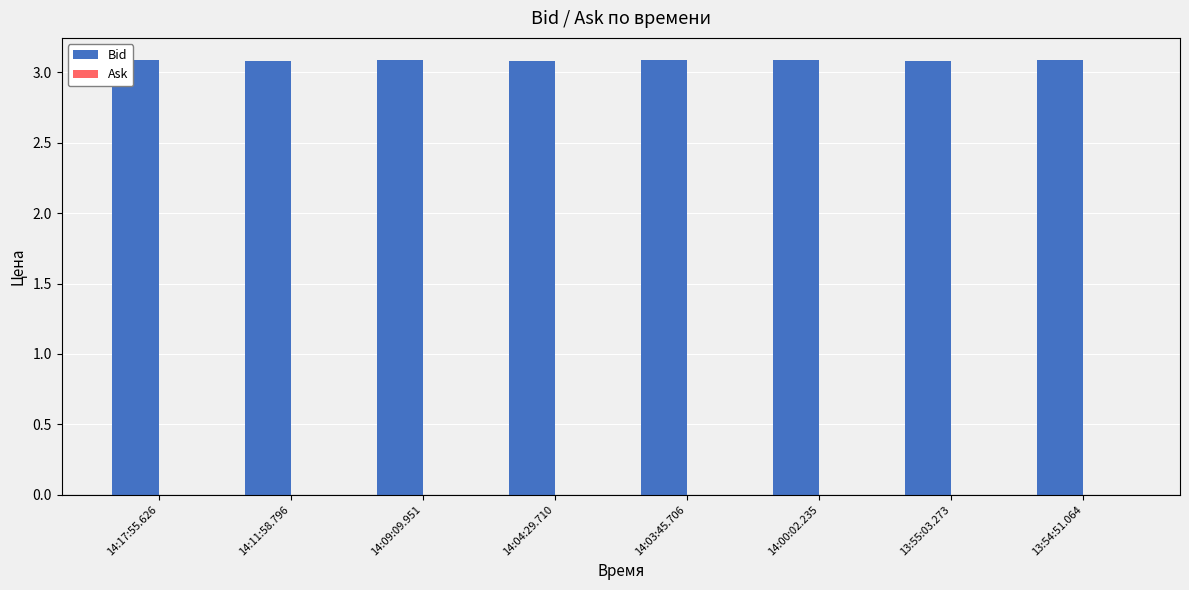

What is the minimum value shown in the chart?

3.1